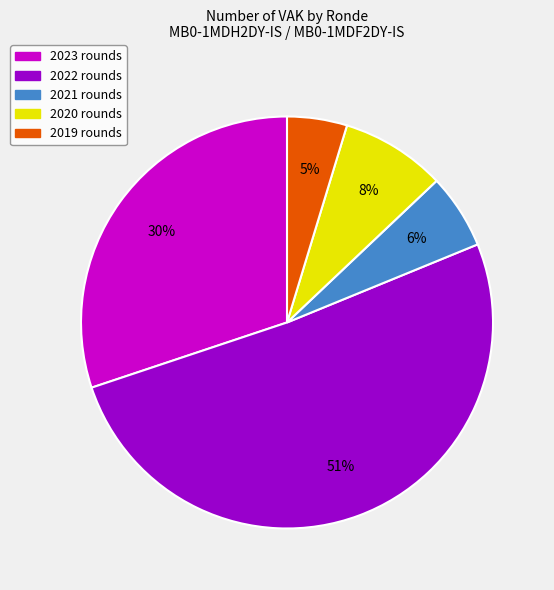

To the nearest percent, what is the difference between the largest and smallest slice percentages?

46%